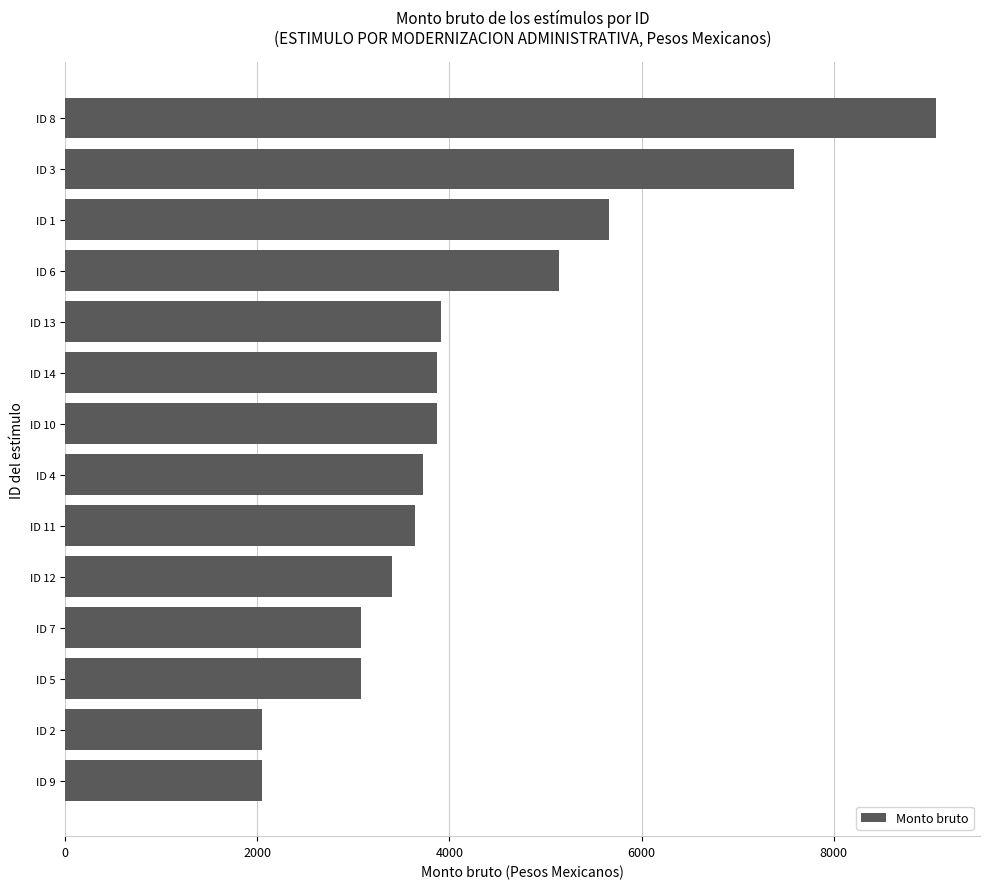

What is the change in value from ID 10 to ID 8?

+5200.8